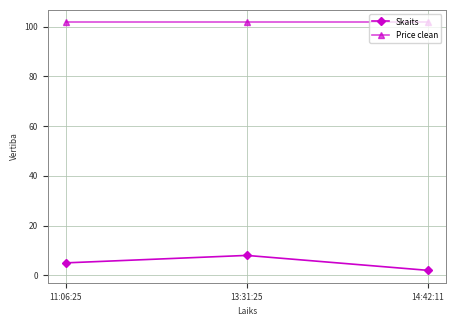

Does the chart display data point markers on the line(s)?

Yes